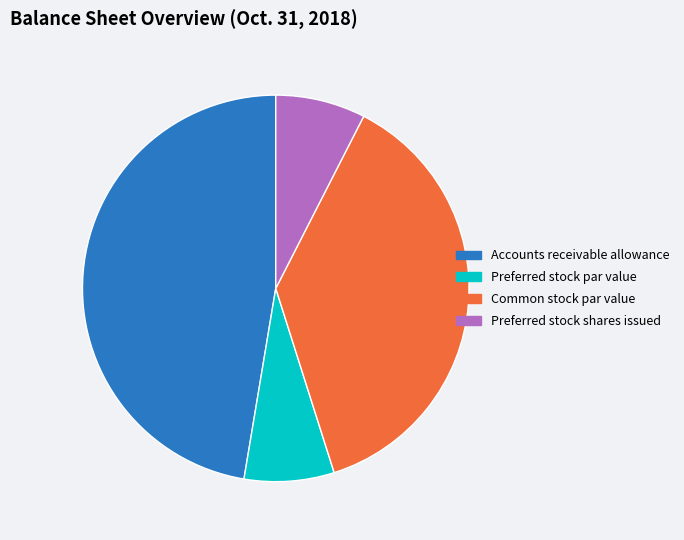

Is there a majority slice in this chart?

No